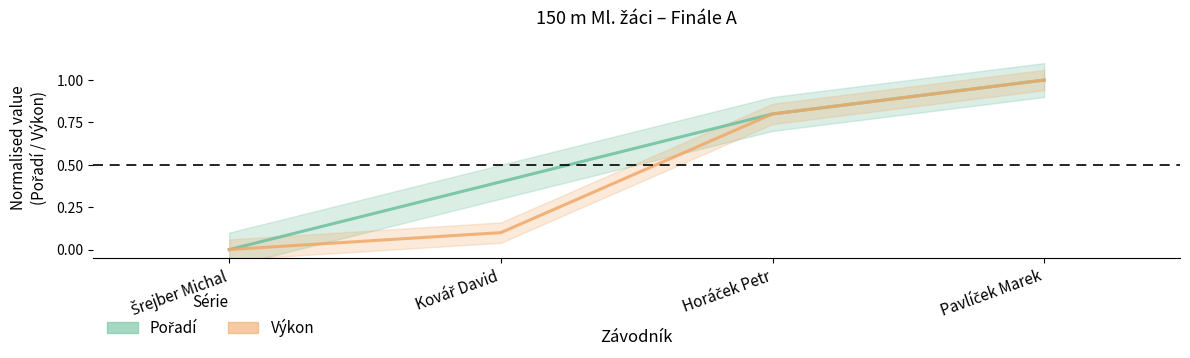

How many lines are shown in the chart?

2